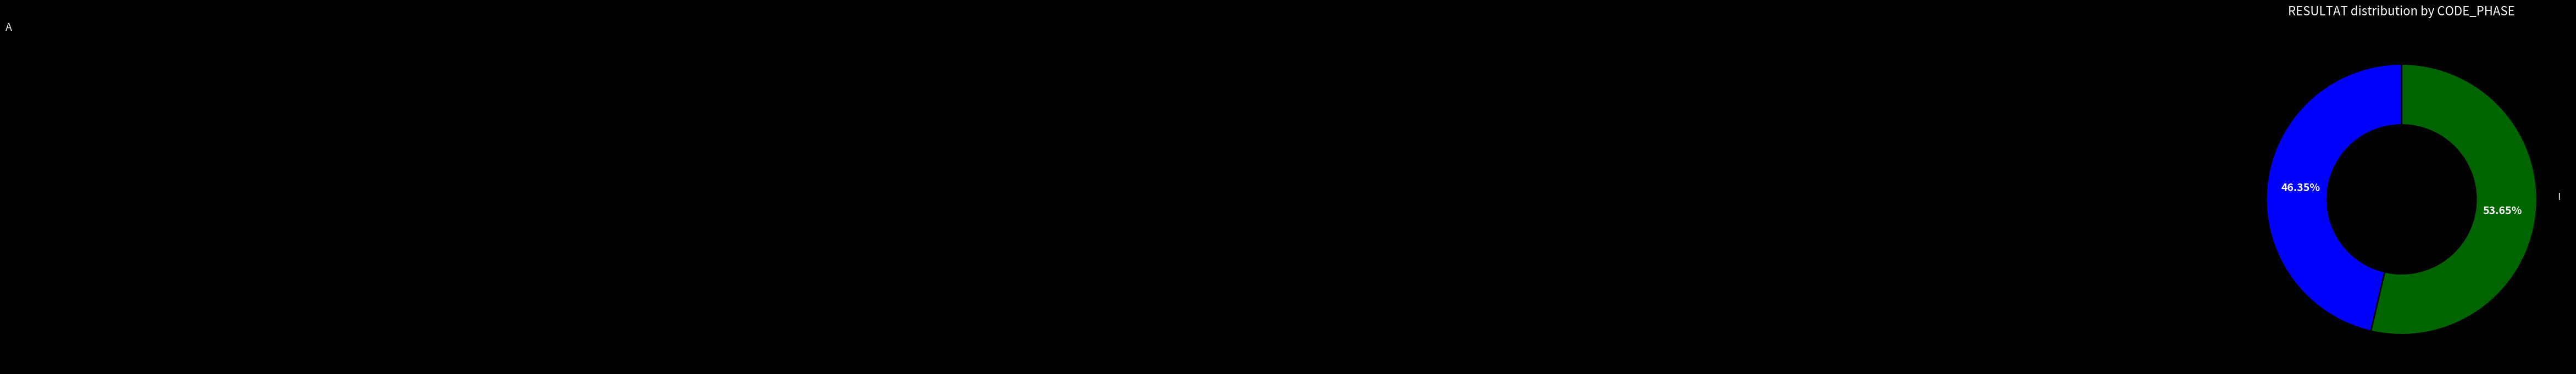

To the nearest percent, what is the difference between the largest and smallest slice percentages?

7%